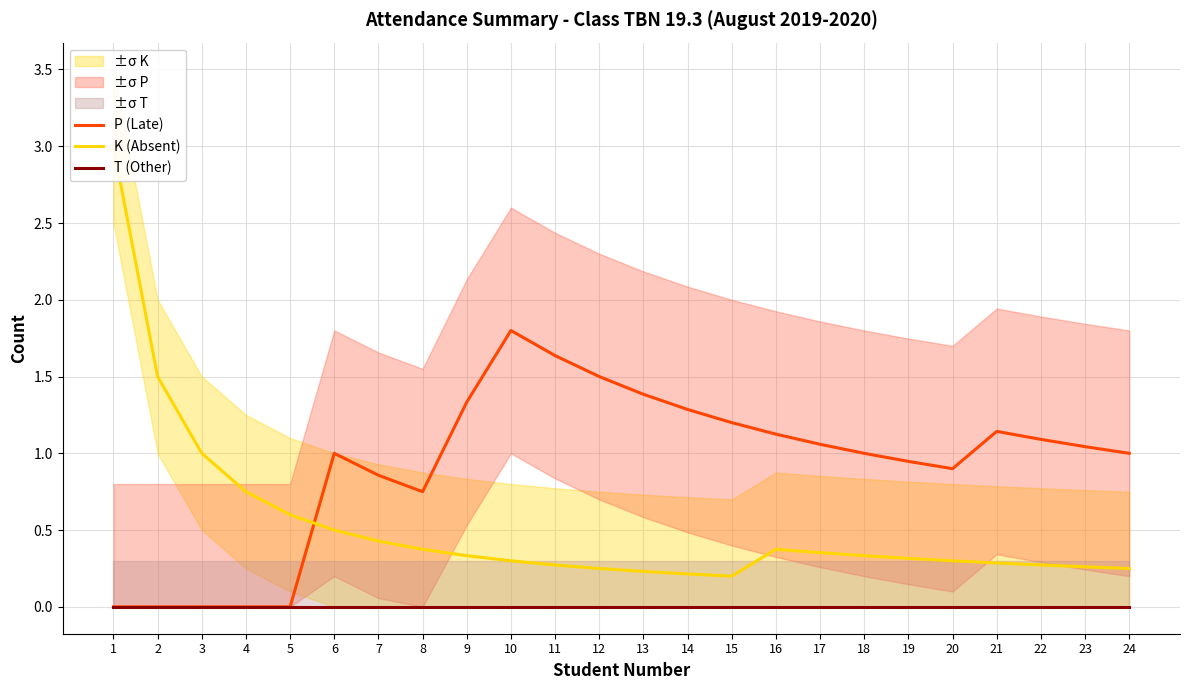

What is the difference between the second highest and second lowest values in the P (Late) series?

1.6